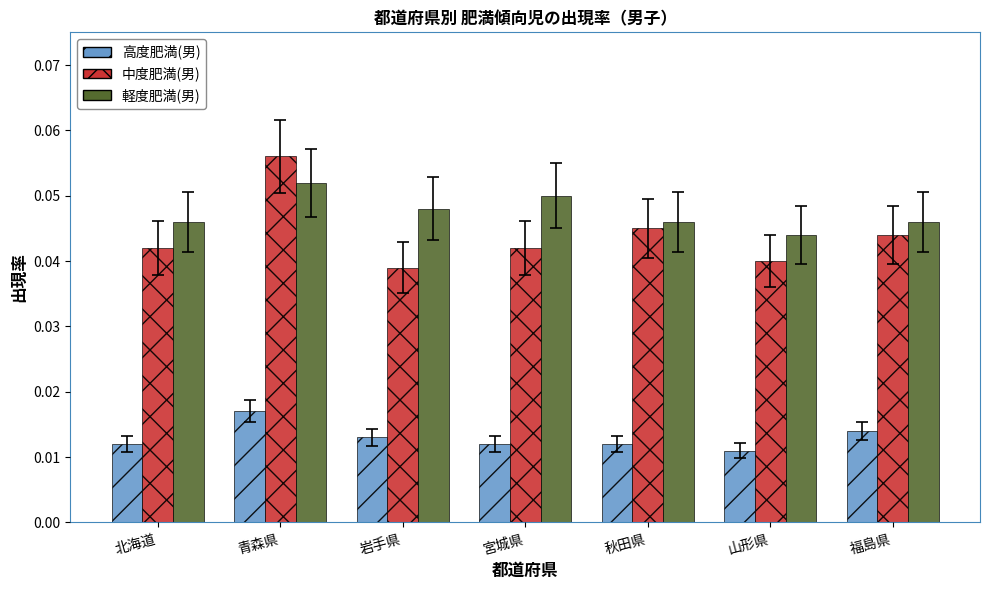

At how many categories does at least one series exceed 0?

7